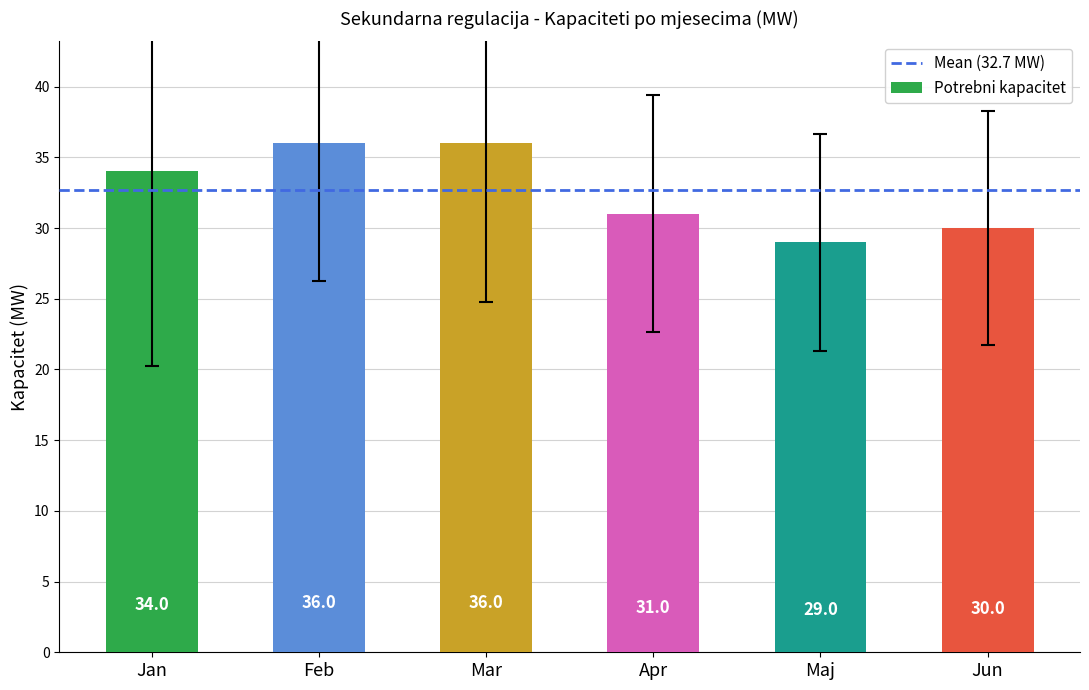

At which label is the value closest to 32?

Apr